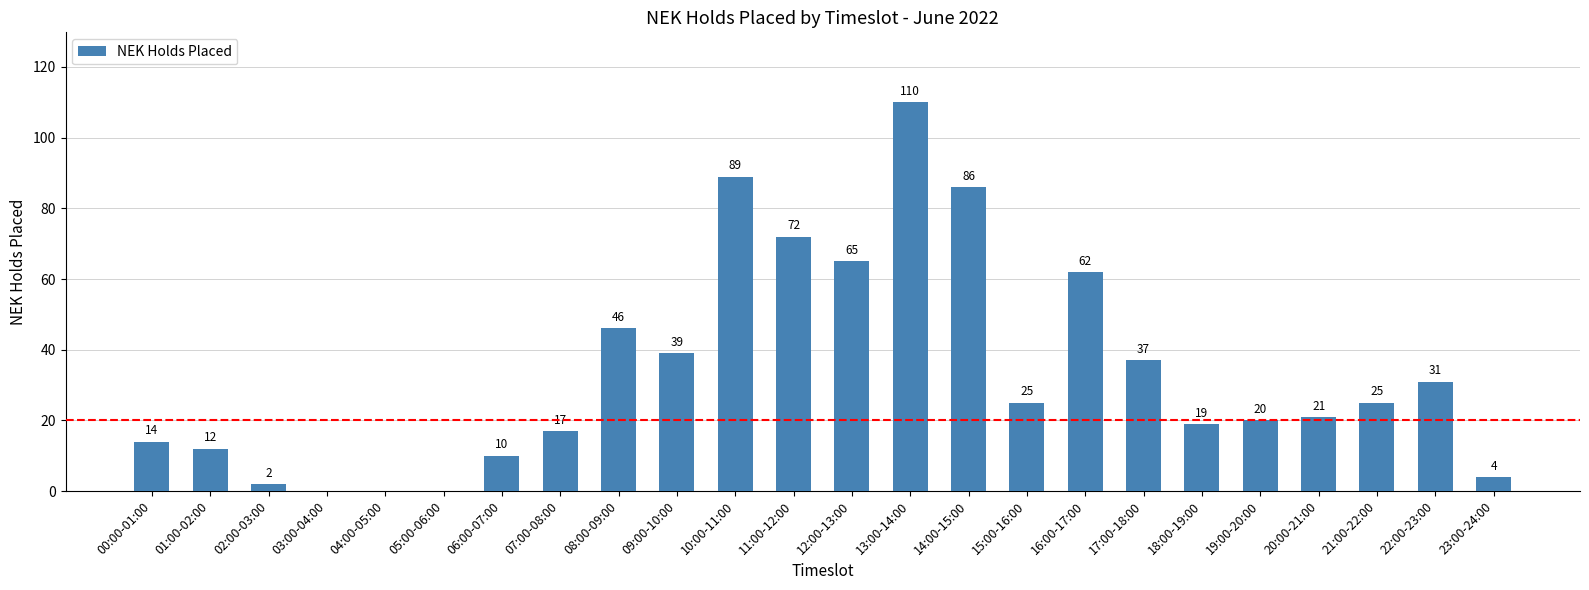

Is it true that the value at 12:00-13:00 is 65?

True